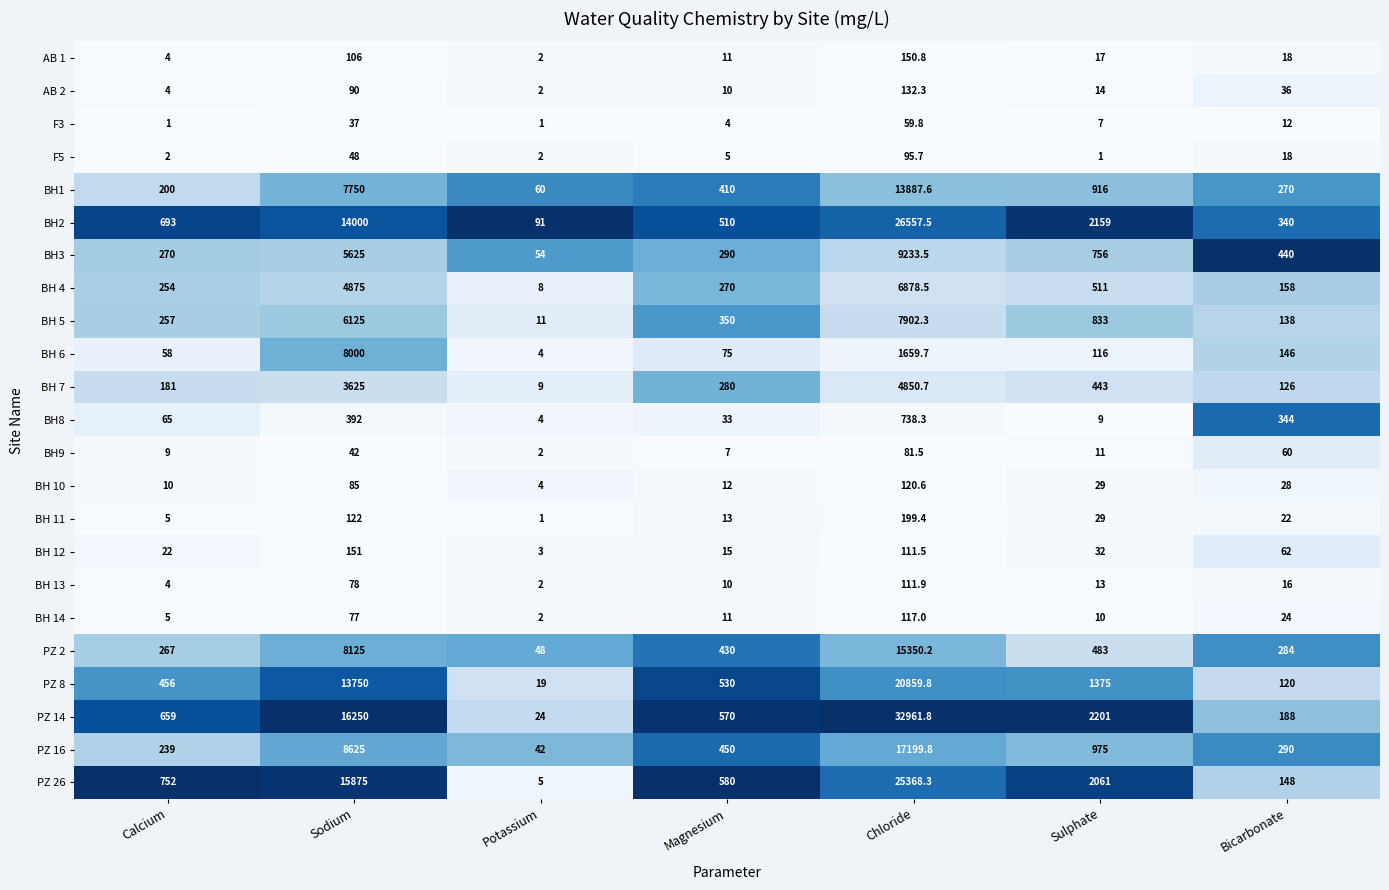

Rank the categories by BH 4 value from lowest to highest.

Potassium, Bicarbonate, Calcium, Magnesium, Sulphate, Sodium, Chloride